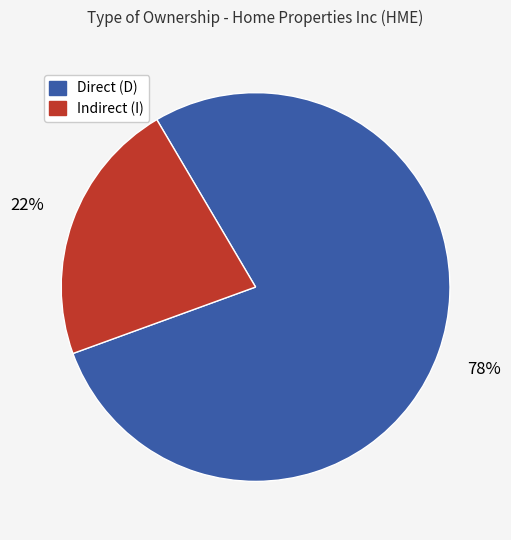

To the nearest percent, what is the difference between the largest and smallest slice percentages?

56%